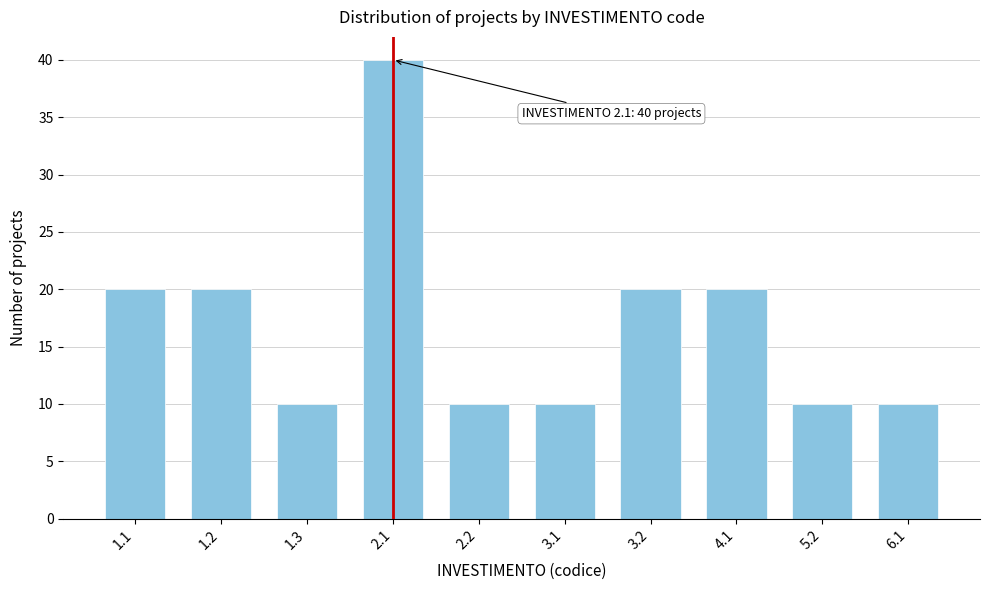

Reading left to right, transcribe all the data shown in this chart.

20	20	10	40	10	10	20	20	10	10